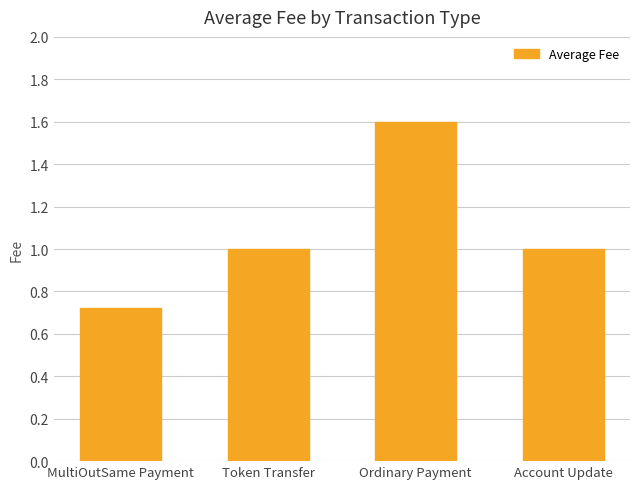

Is it true that the value at Account Update is 0.4?

False